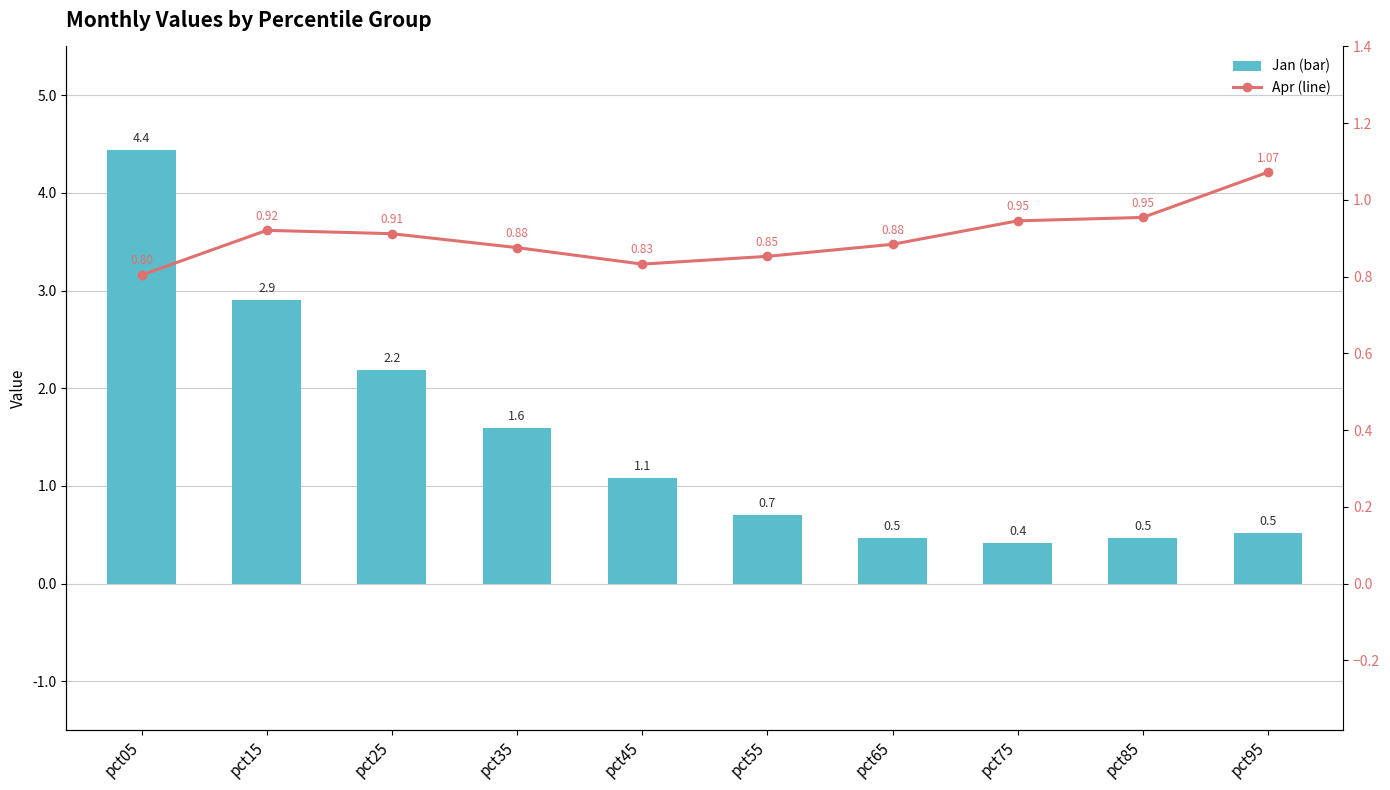

Reading left to right, list all the values displayed in this chart.

Jan (bar): 4.4	2.9	2.2	1.6	1.1	0.7	0.5	0.4	0.5	0.5
Apr (line): 0.8	0.9	0.9	0.9	0.8	0.9	0.9	0.9	1.0	1.1